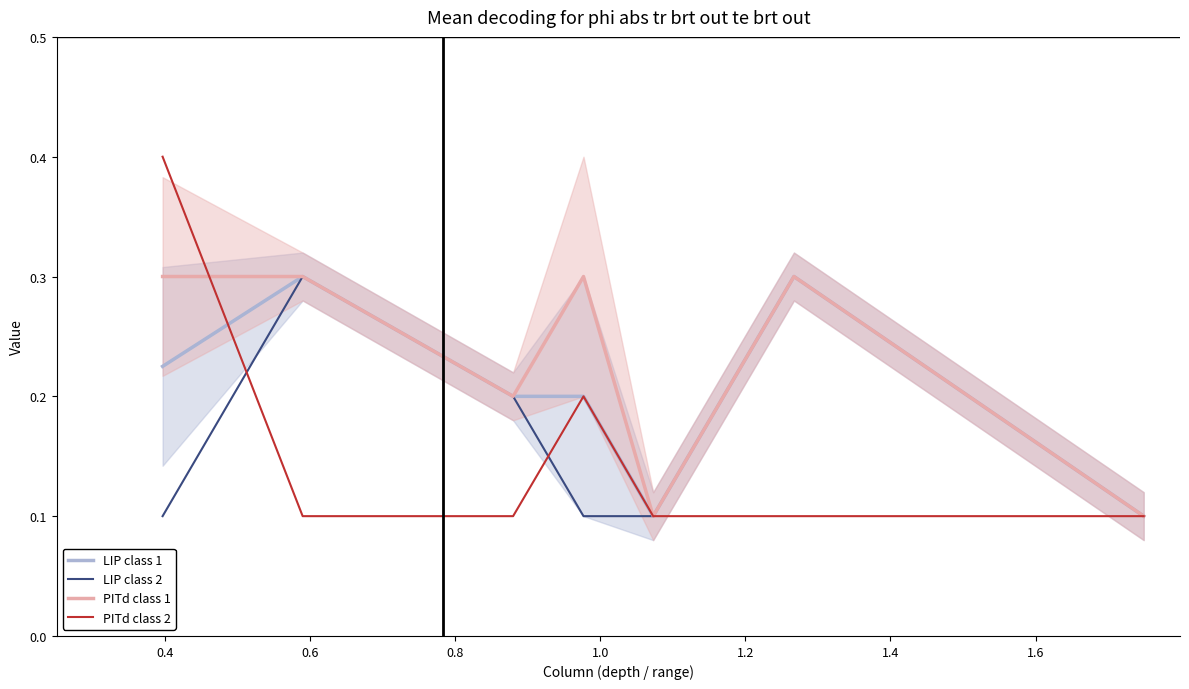

Does the chart display data point markers on the line(s)?

No